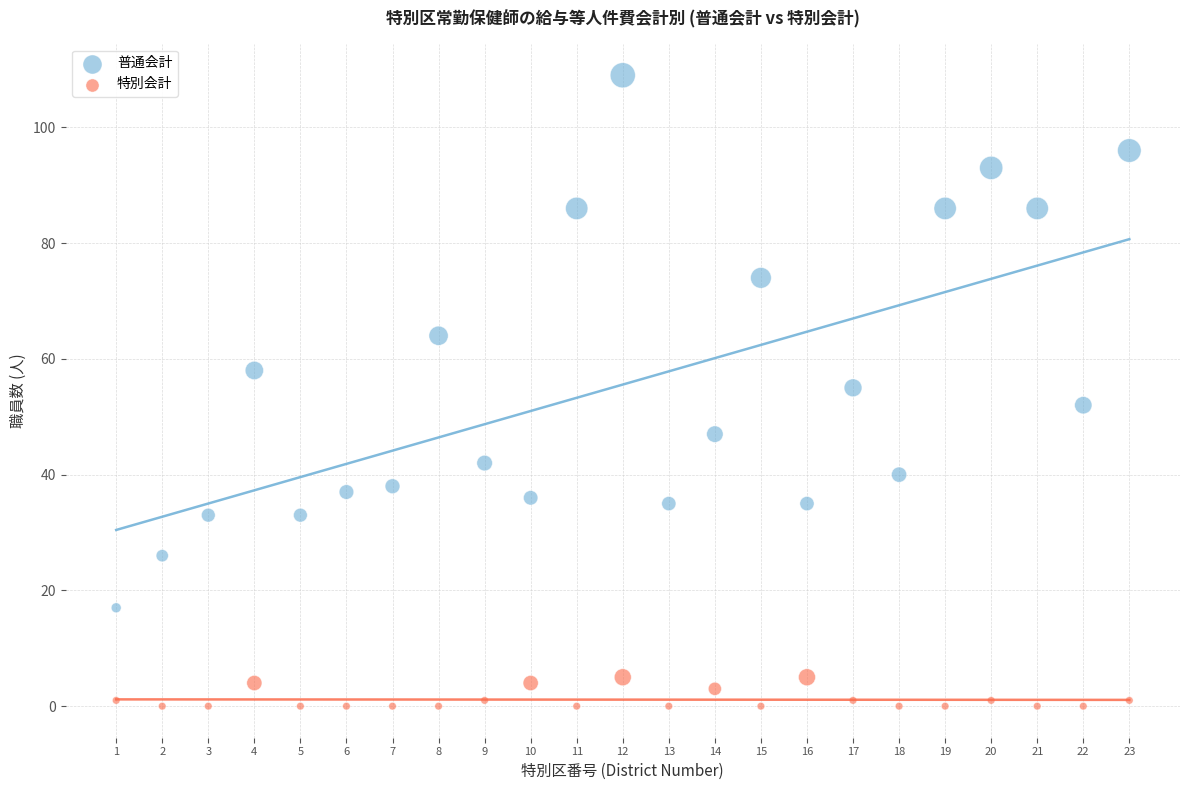

Across all data points, what is the range of Y values (max minus min)?

109